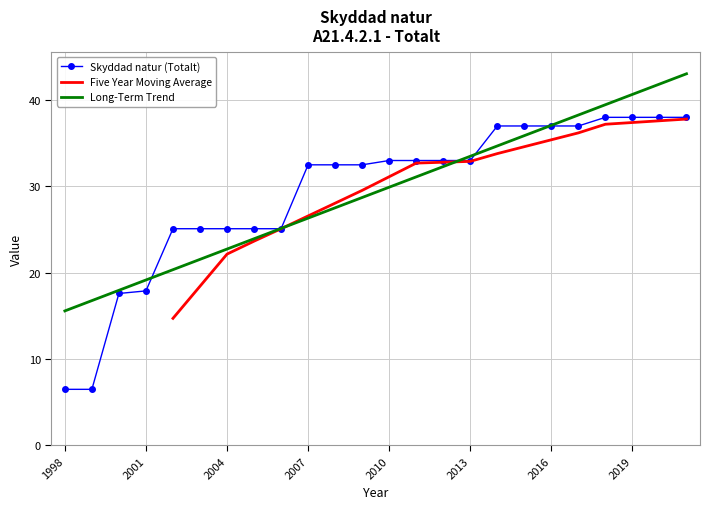

The chart shows a value of 37.0 at 2015. True or false?

True